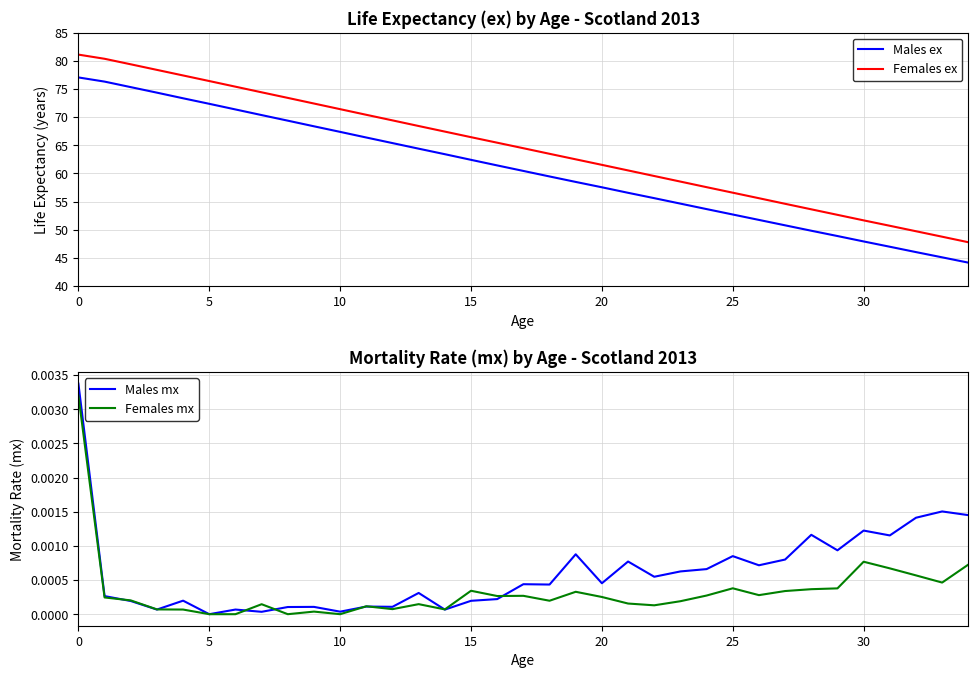

True or false: Females ex and Males ex intersect in this chart.

False